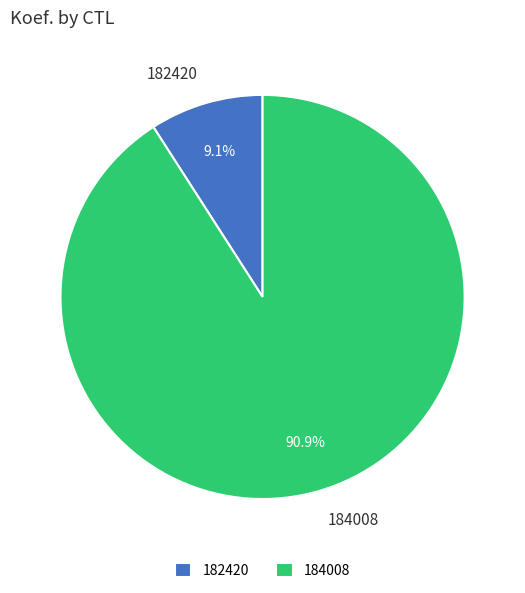

How many slices are in this pie chart?

2